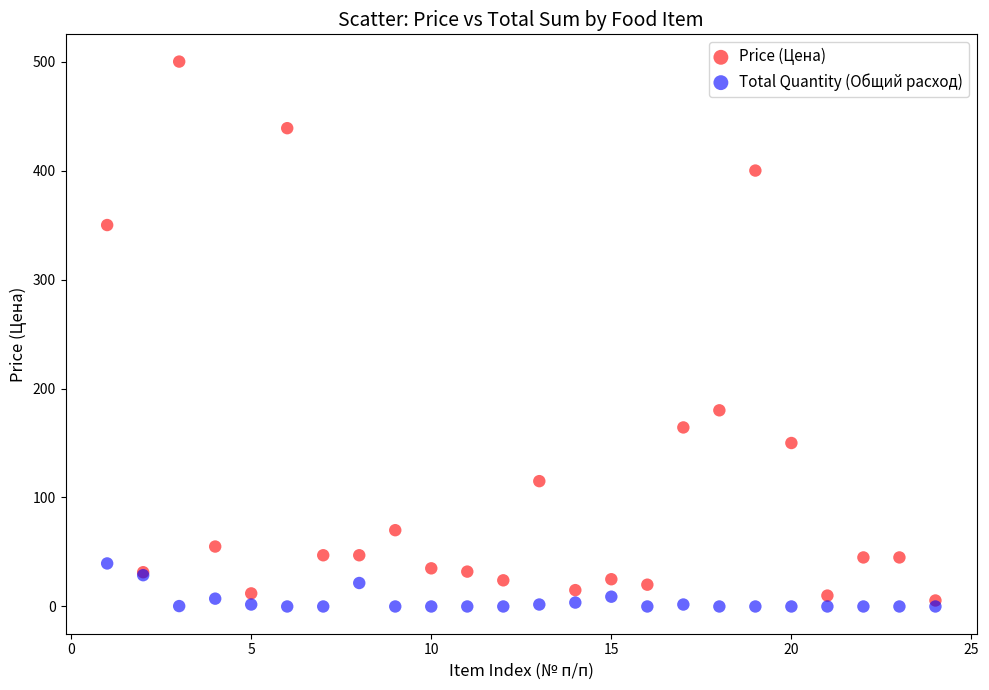

What are all the series names shown in the legend?

Price (Цена), Total Quantity (Общий расход)